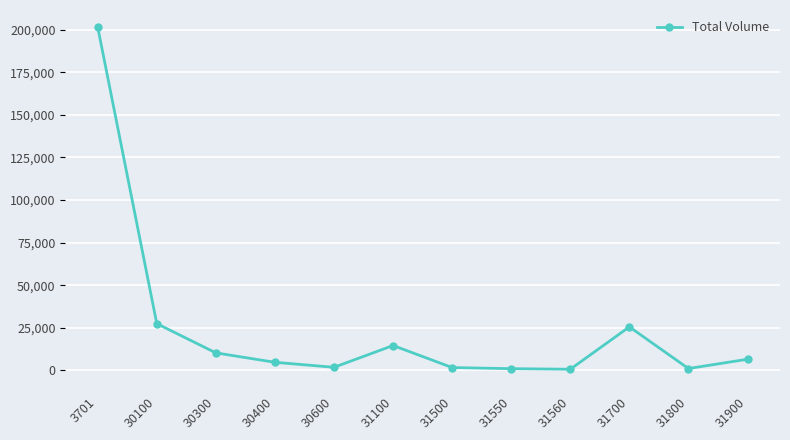

Where is the data nearest to the value 101071?

30100